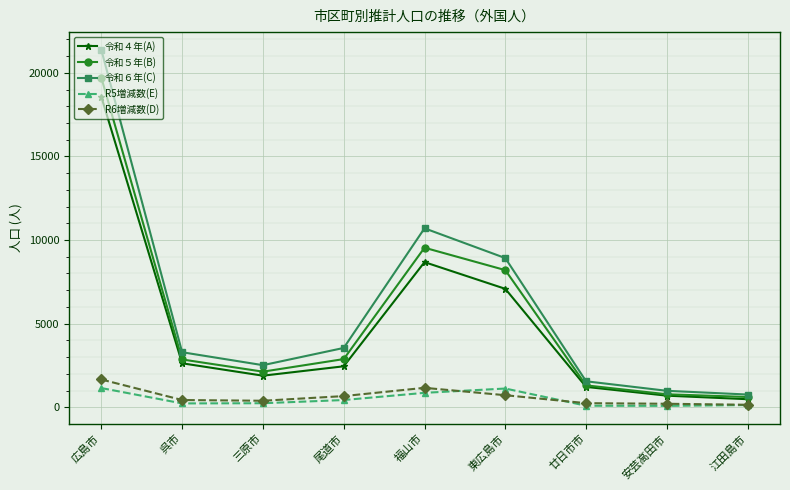

Which series has the widest spread of values?

令和６年(C)